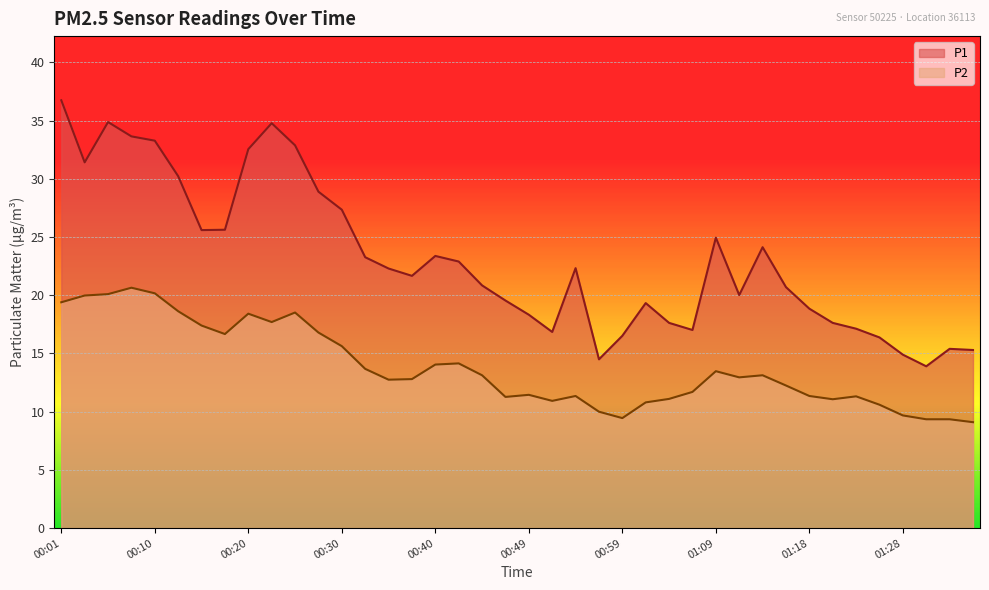

Between 00:40 and 01:35, which series saw the biggest shift?

P1